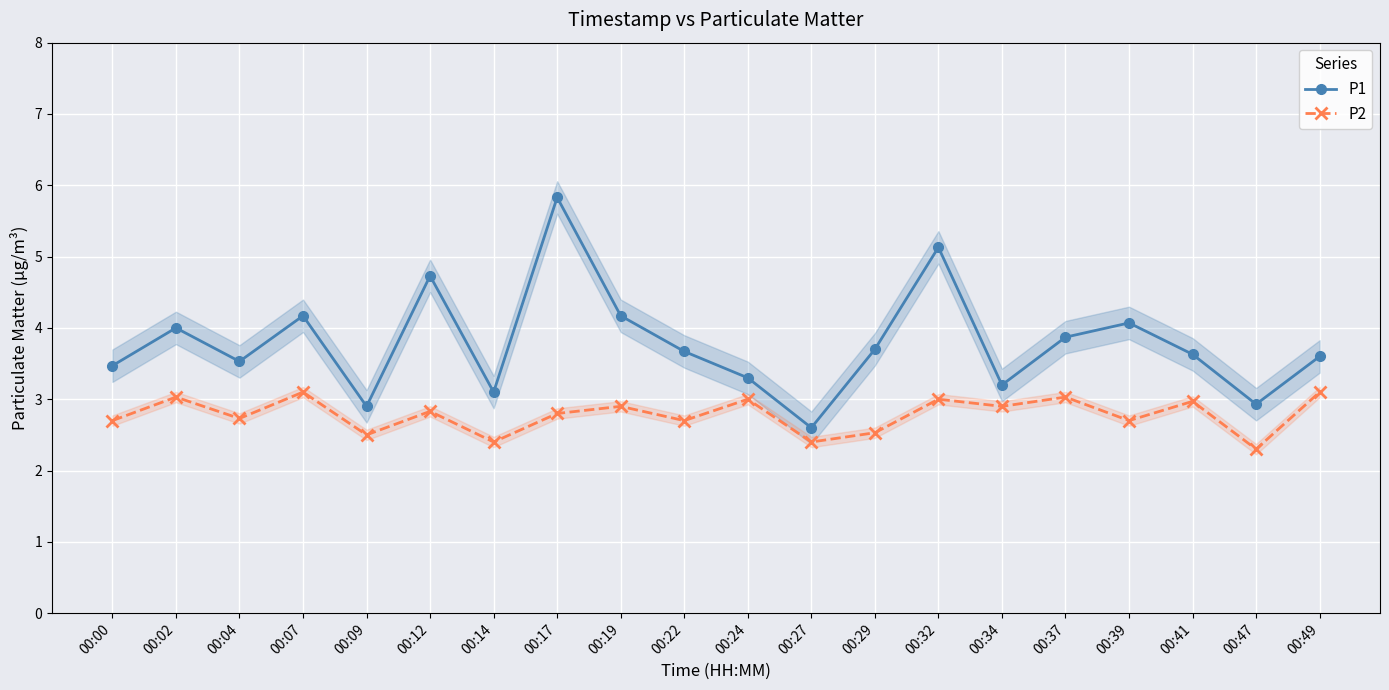

What is the total value across all series at 00:27?

5.0